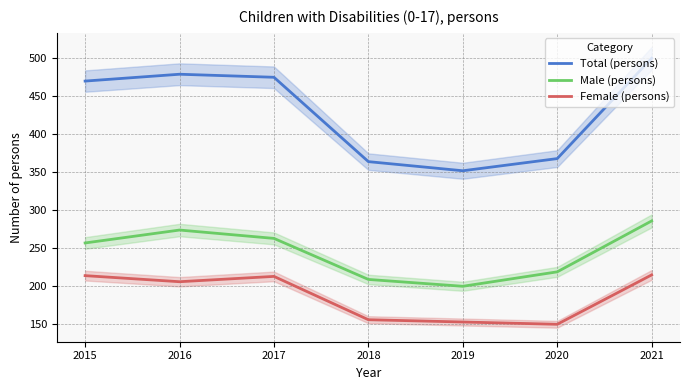

At which label is Total (persons) closest to 425?

2015